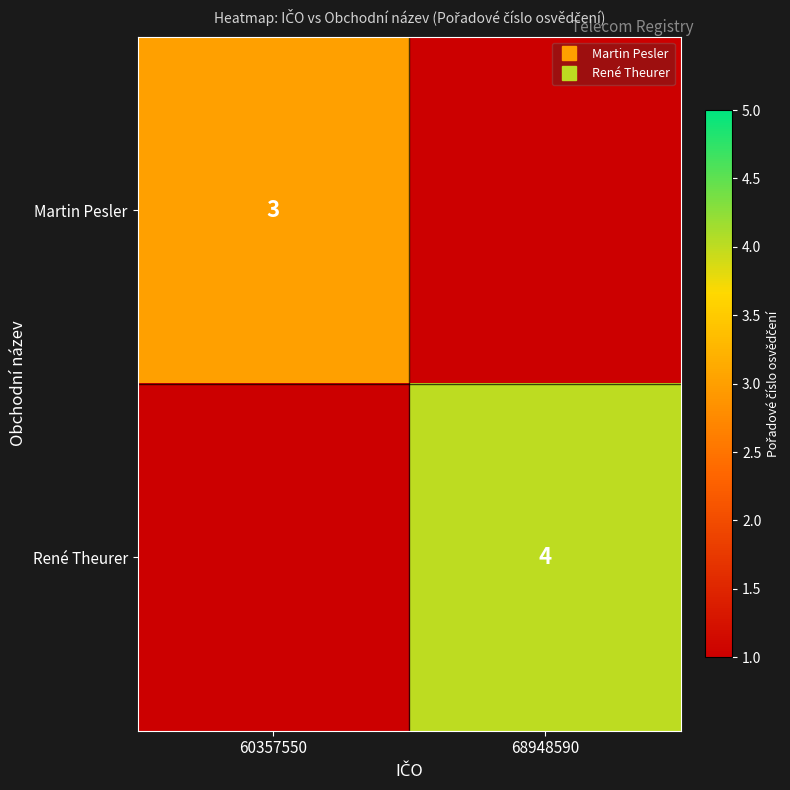

The value of René Theurer at 68948590 is 6.8. True or false?

False